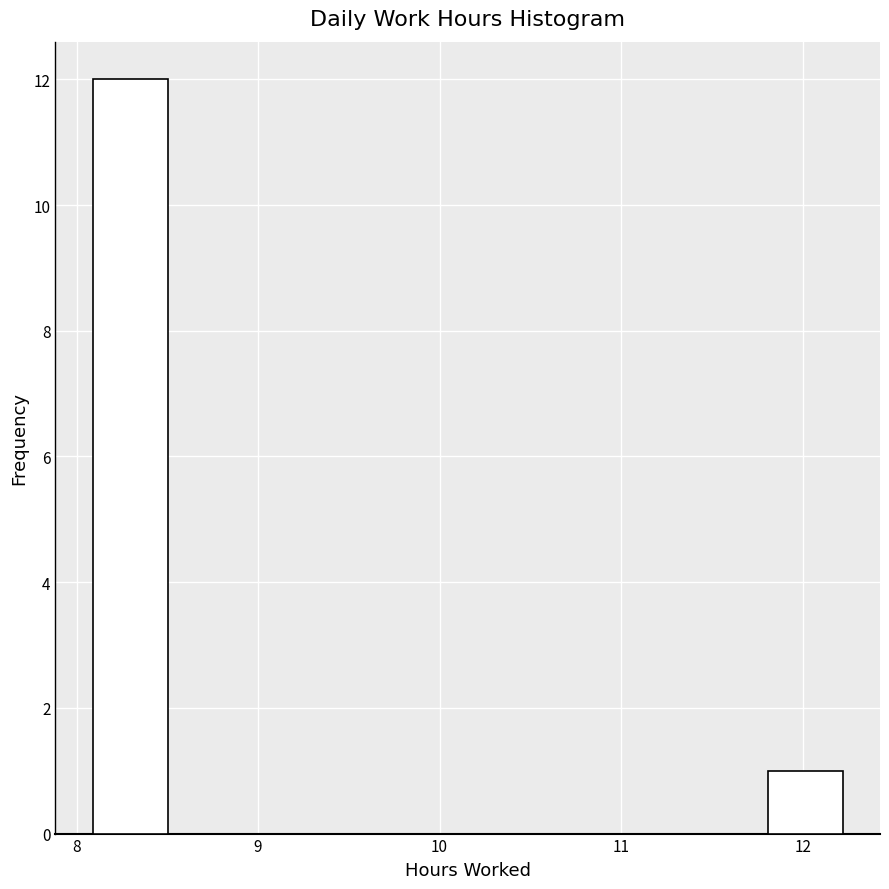

Reading left to right, list every bar in this chart as the range it spans on the x-axis followed by its height. Neither the bar edges nor the heights are printed on the chart, so give them approximately, as read against the axes.

8.1 to 8.5: 12
8.5 to 8.9: 0
8.9 to 9.3: 0
9.3 to 9.7: 0
9.7 to 10.2: 0
10.2 to 10.6: 0
10.6 to 11.0: 0
11.0 to 11.4: 0
11.4 to 11.8: 0
11.8 to 12.2: 1